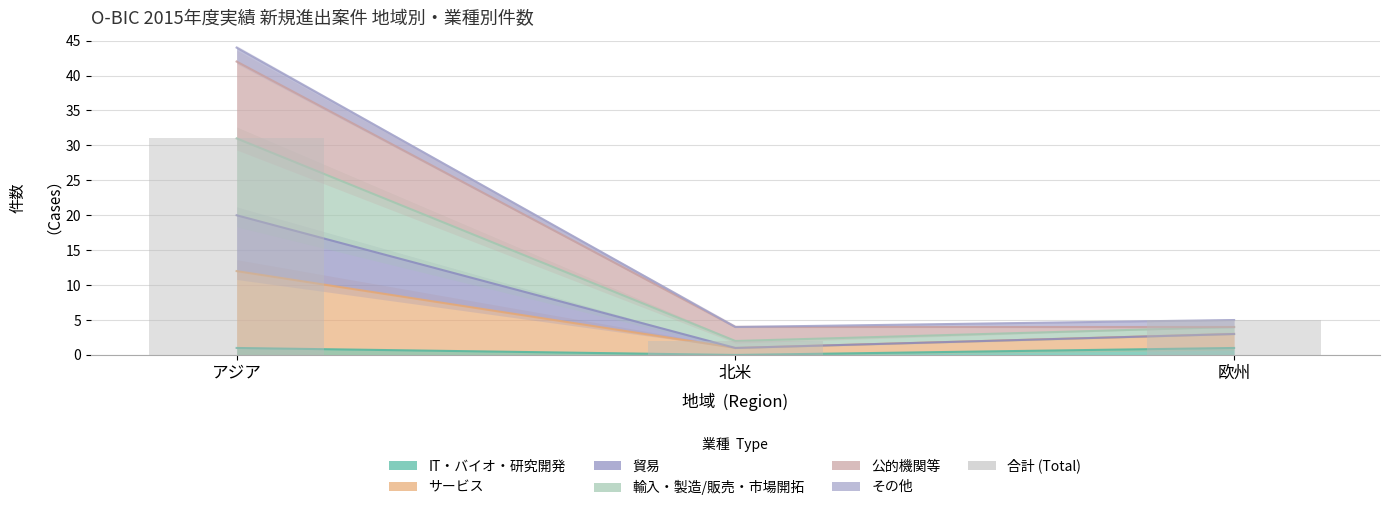

What is the label of the 1st bar from the left?

アジア